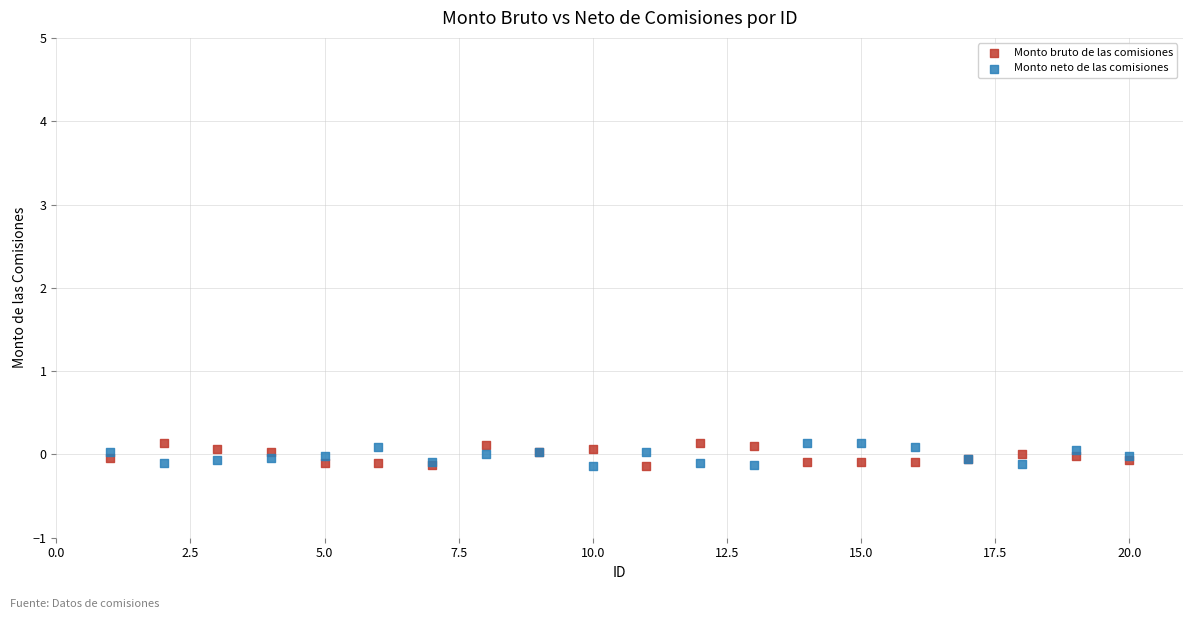

What is the X range (max minus min) for the scatter plot?

19.0